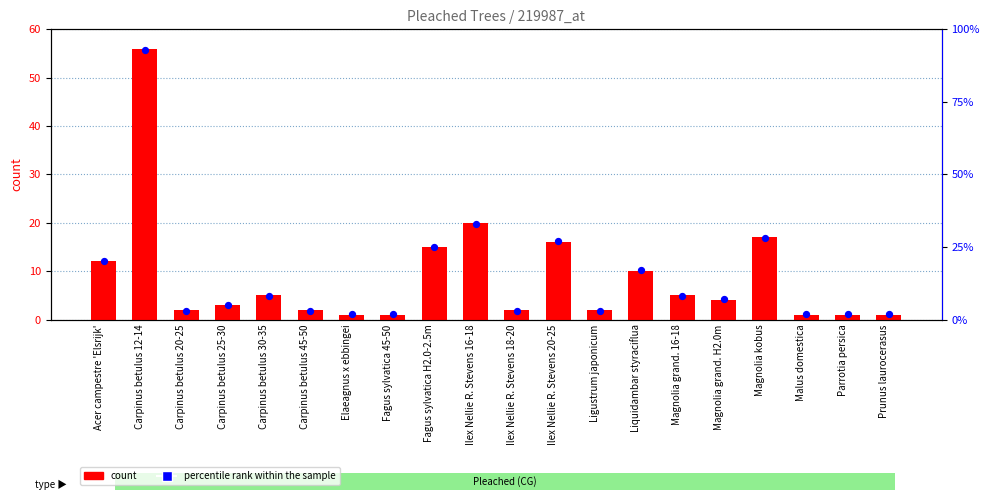

What are all the series names shown in the legend?

count, percentile rank within the sample